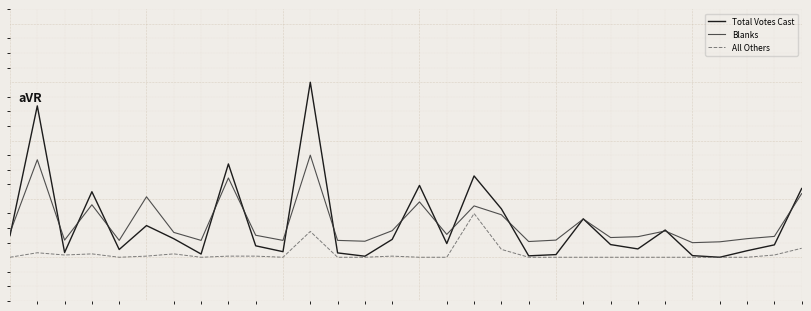

What are all the series names shown in the legend?

Total Votes Cast, Blanks, All Others